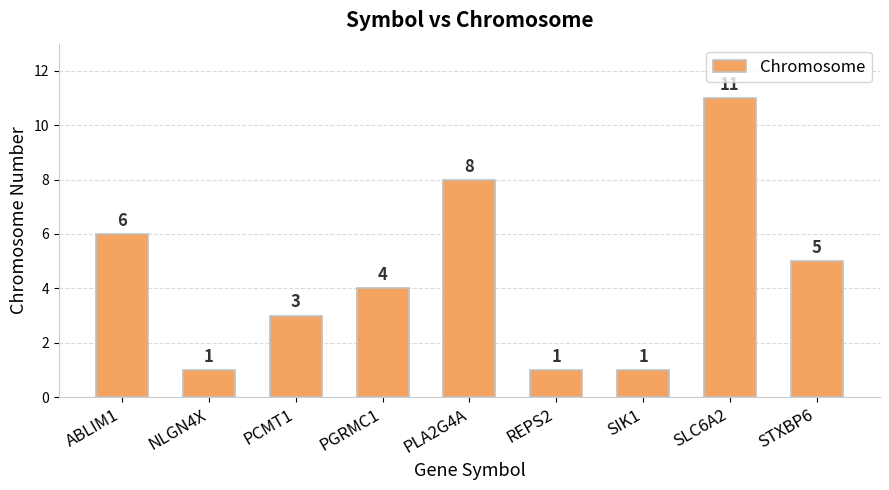

What is the ratio of the value at SIK1 to the value at NLGN4X?

1.0